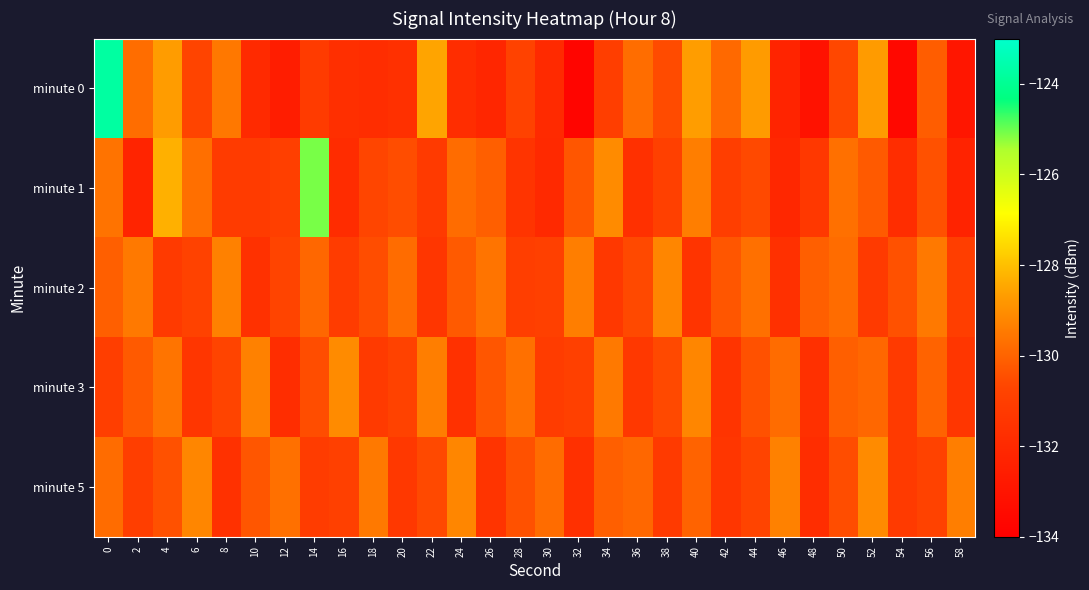

Count the number of data series in this chart.

5